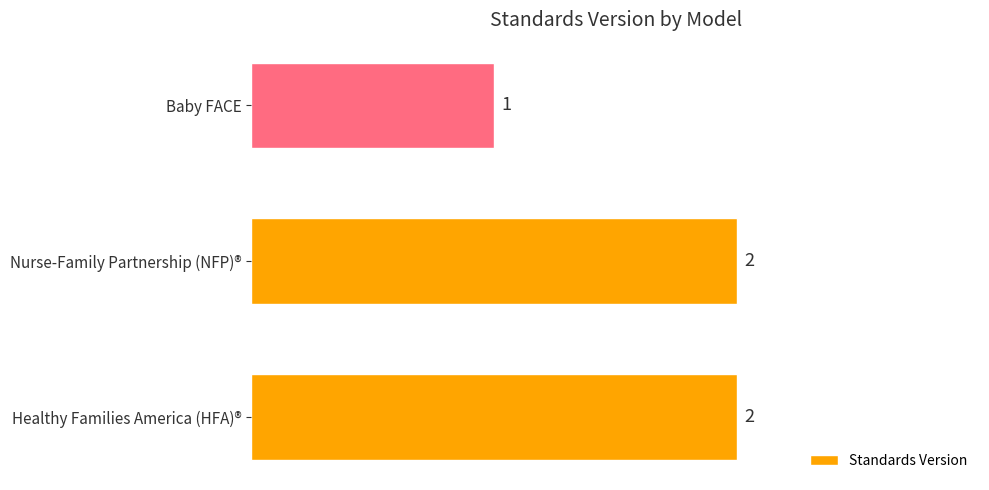

How many values are between 1 and 2?

3